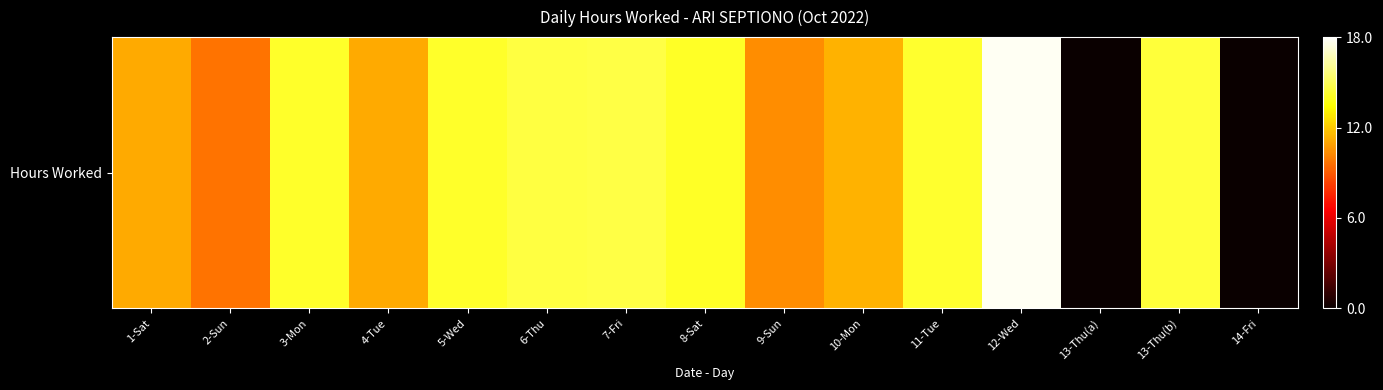

Rank the categories by value from lowest to highest.

13-Thu(a), 14-Fri, 2-Sun, 9-Sun, 4-Tue, 1-Sat, 10-Mon, 8-Sat, 3-Mon, 5-Wed, 11-Tue, 13-Thu(b), 6-Thu, 7-Fri, 12-Wed